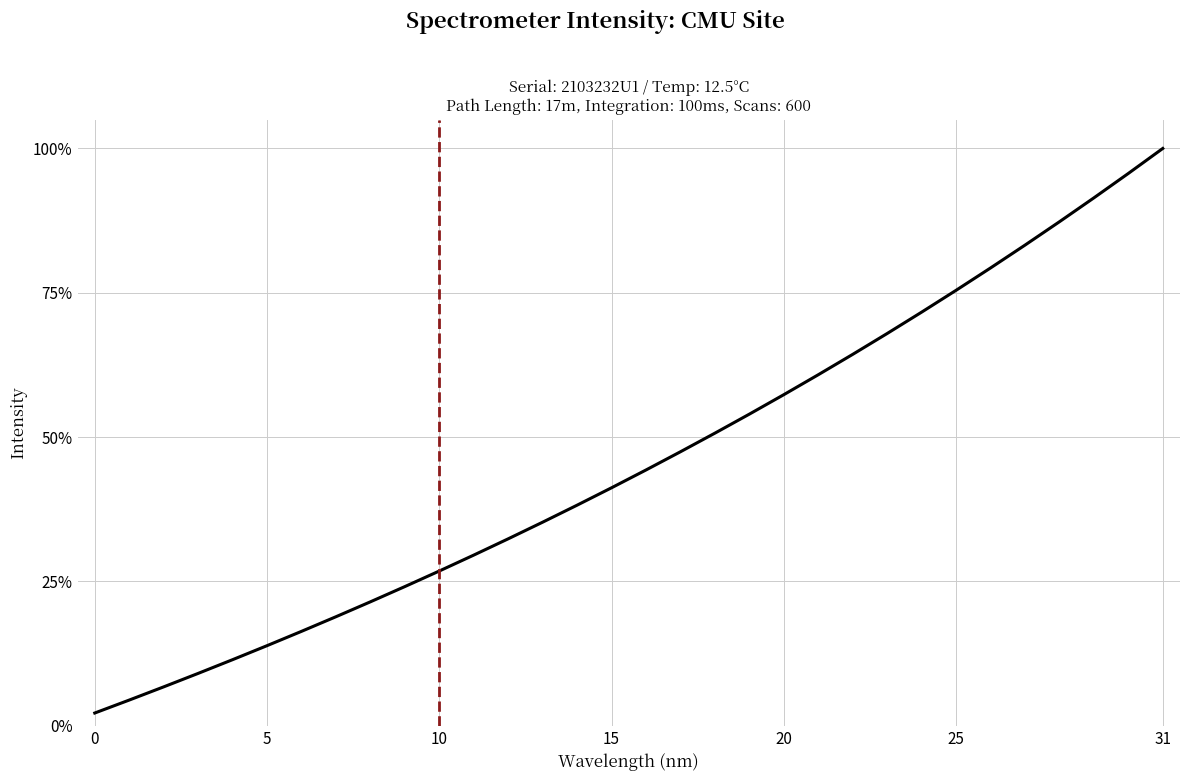

What is the minimum value shown in the chart?

2.2